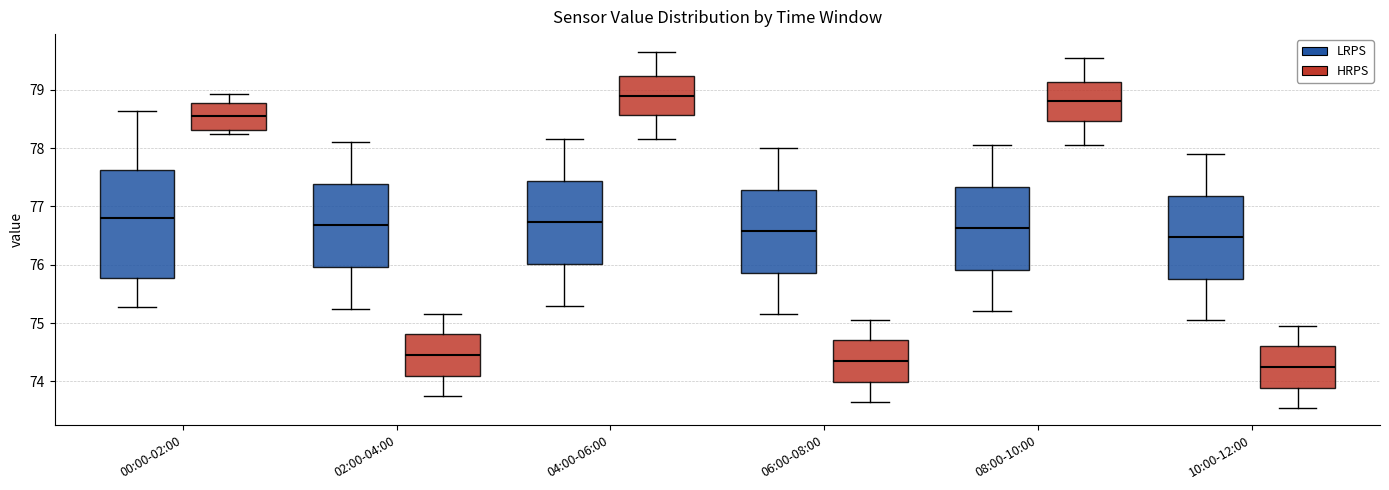

Reading left to right, transcribe this box plot: for each box, give where its median line is, the range the box spans, and where its two whiskers end, as read against the y-axis. The values are not printed on the chart, so give them approximately, as read against the axis.

00:00-02:00 (LRPS): median 76.8, box 75.8 to 77.6, whiskers 75.3 to 78.6
00:00-02:00 (HRPS): median 78.6, box 78.3 to 78.8, whiskers 78.3 (just below the box's lower edge) to 78.9
02:00-04:00 (LRPS): median 76.7, box 76.0 to 77.4, whiskers 75.3 to 78.1
02:00-04:00 (HRPS): median 74.5, box 74.1 to 74.8, whiskers 73.8 to 75.2
04:00-06:00 (LRPS): median 76.7, box 76.0 to 77.4, whiskers 75.3 to 78.2
04:00-06:00 (HRPS): median 78.9, box 78.6 to 79.2, whiskers 78.2 to 79.7
06:00-08:00 (LRPS): median 76.6, box 75.9 to 77.3, whiskers 75.2 to 78.0
06:00-08:00 (HRPS): median 74.4, box 74.0 to 74.7, whiskers 73.7 to 75.1
08:00-10:00 (LRPS): median 76.6, box 75.9 to 77.3, whiskers 75.2 to 78.1
08:00-10:00 (HRPS): median 78.8, box 78.5 to 79.1, whiskers 78.1 to 79.6
10:00-12:00 (LRPS): median 76.5, box 75.8 to 77.2, whiskers 75.1 to 77.9
10:00-12:00 (HRPS): median 74.3, box 73.9 to 74.6, whiskers 73.6 to 75.0